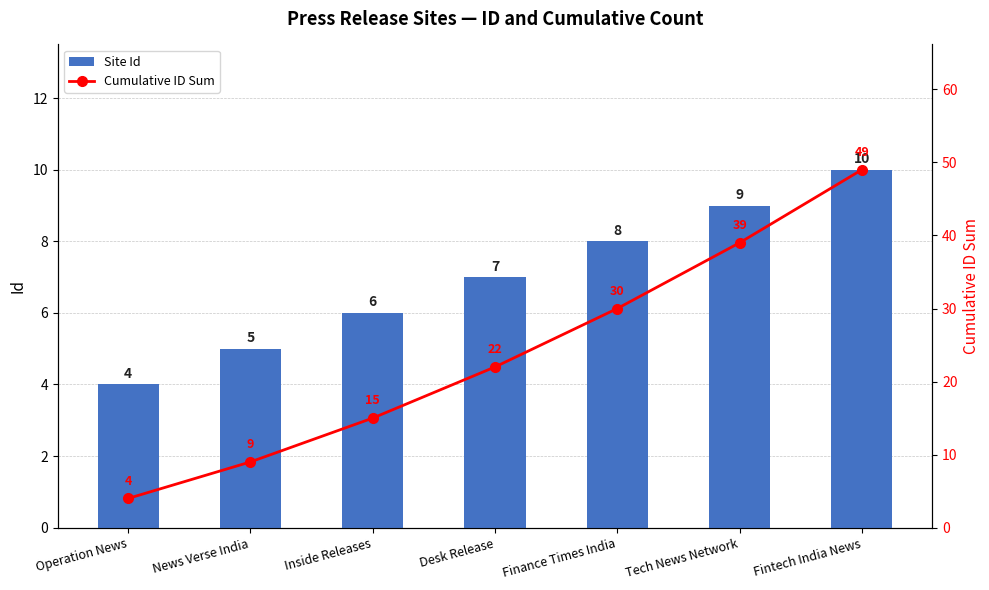

What is the sum of all Cumulative ID Sum values?

168